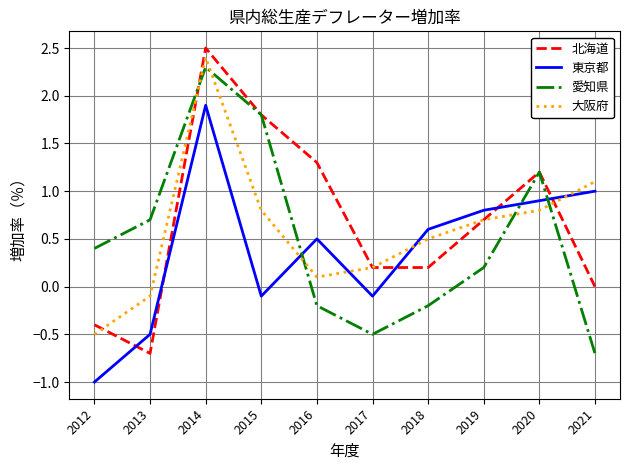

Reading left to right, transcribe all the data shown in this chart.

北海道: -0.4	-0.7	2.5	1.8	1.3	0.2	0.2	0.7	1.2	0.0
東京都: -1.0	-0.5	1.9	-0.1	0.5	-0.1	0.6	0.8	0.9	1.0
愛知県: 0.4	0.7	2.3	1.8	-0.2	-0.5	-0.2	0.2	1.2	-0.7
大阪府: -0.5	-0.1	2.4	0.8	0.1	0.2	0.5	0.7	0.8	1.1